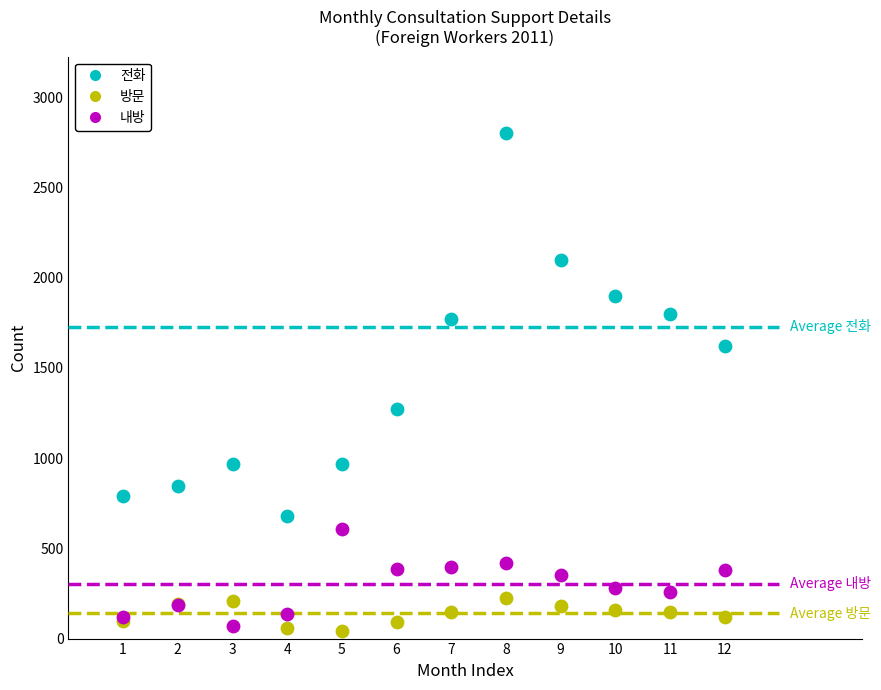

Which series has the widest spread of Y values?

전화